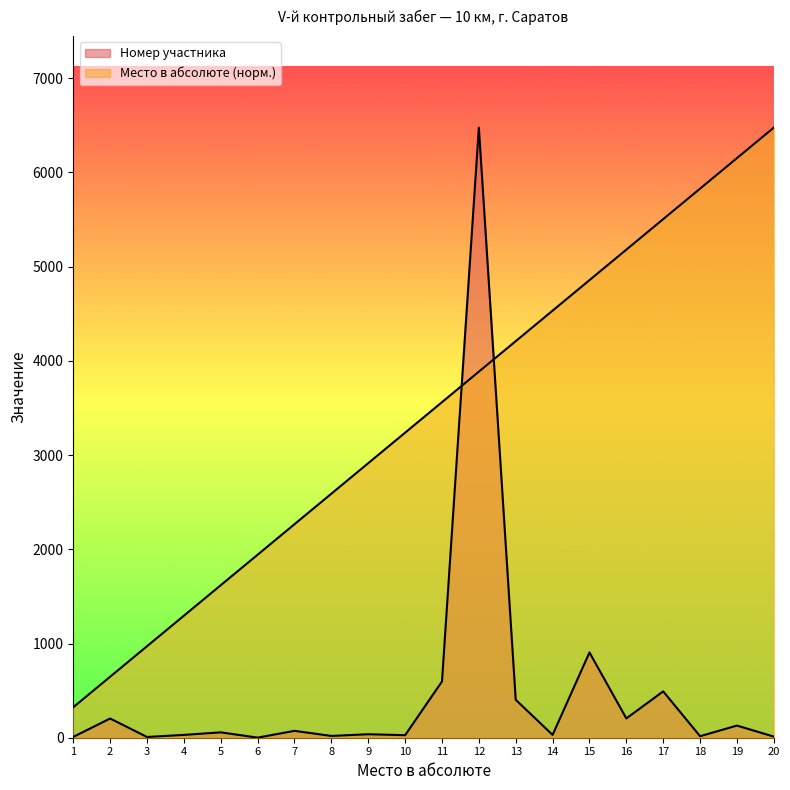

What is the maximum value shown in the chart?

6476.0